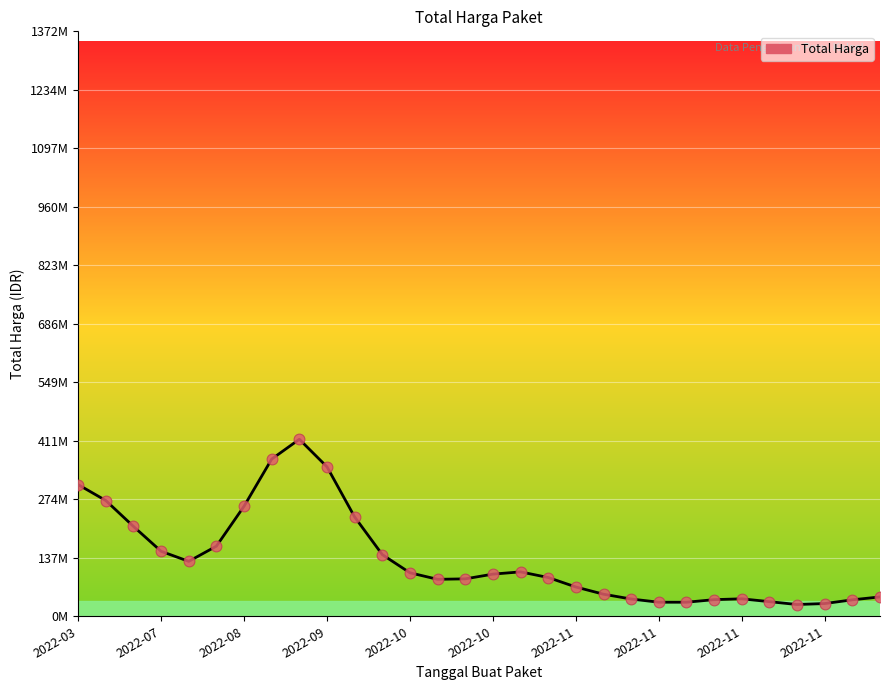

What is the change in value from 10 to 22?

-199931642.3